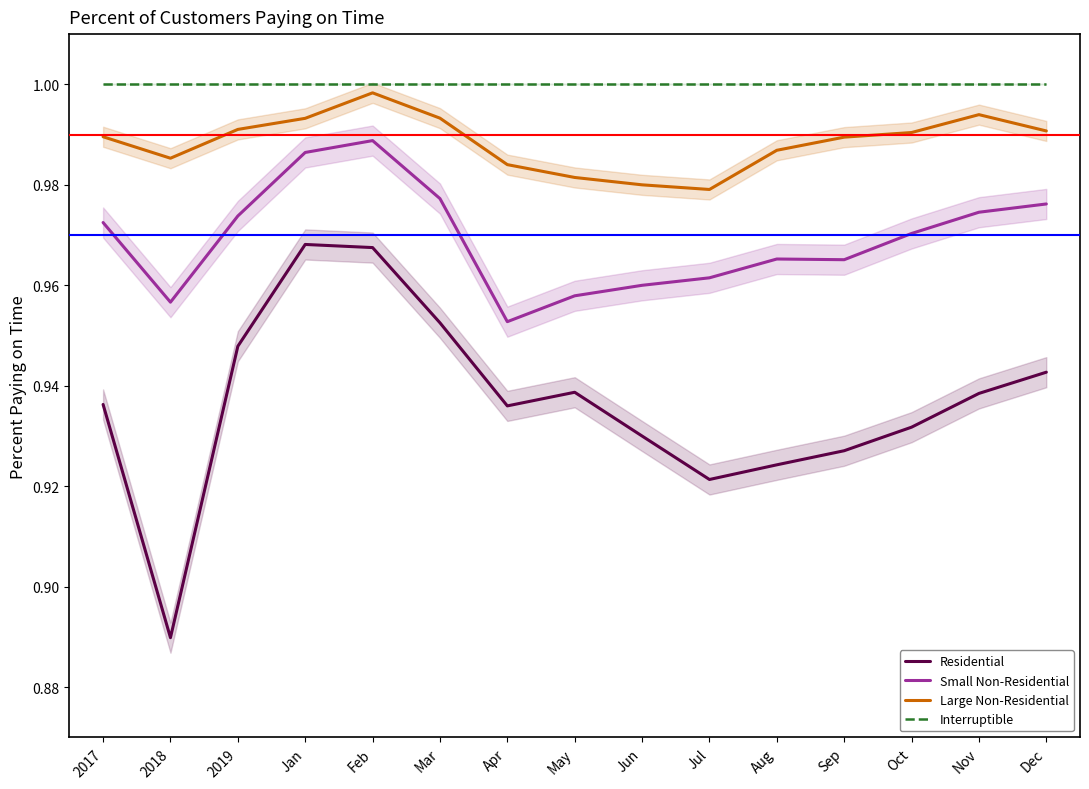

Rank the categories by Residential value from lowest to highest.

2018, Jul, Aug, Sep, Jun, Oct, Apr, 2017, Nov, May, Dec, 2019, Mar, Feb, Jan